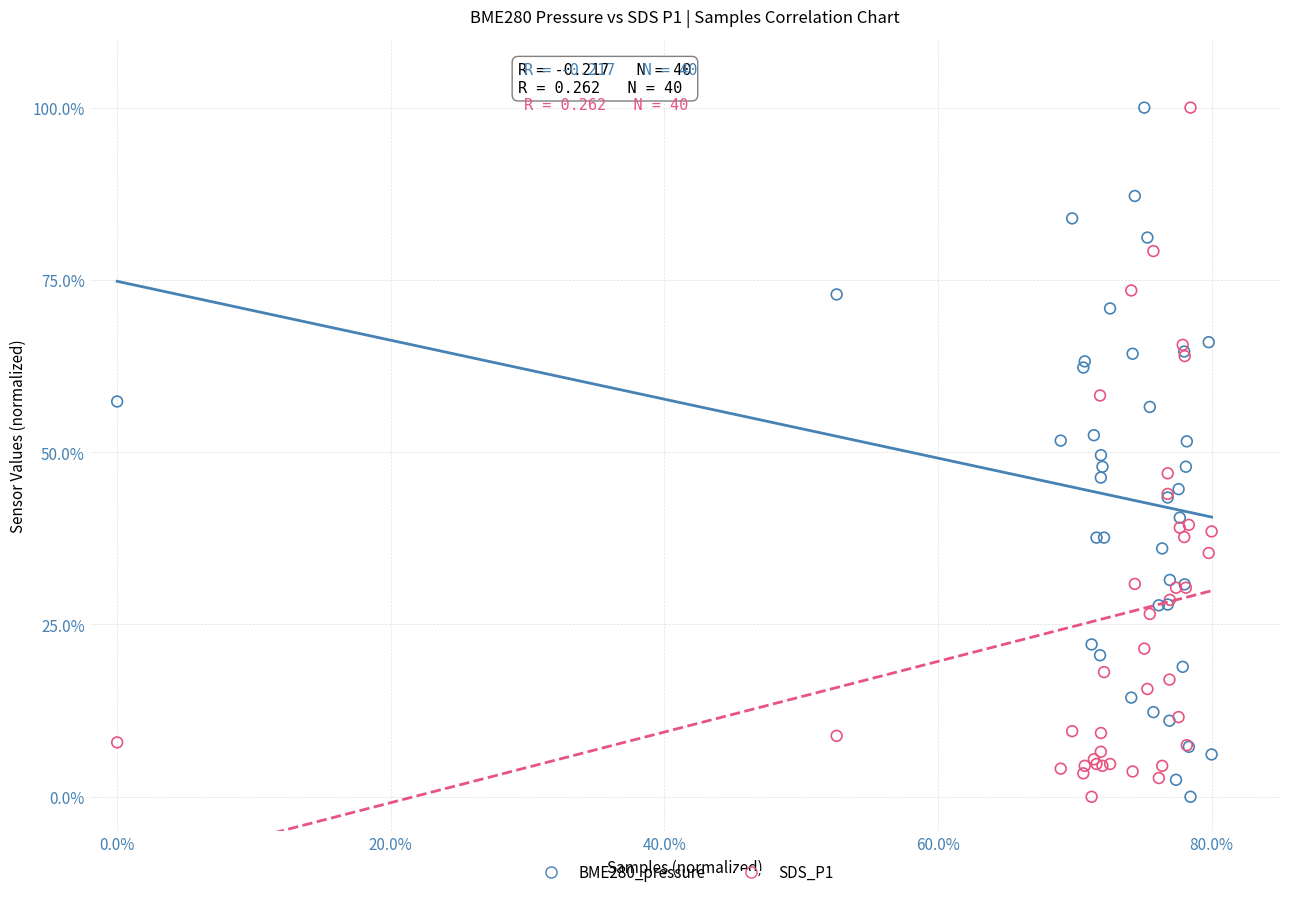

What is the X range (max minus min) for the scatter plot?

80.0